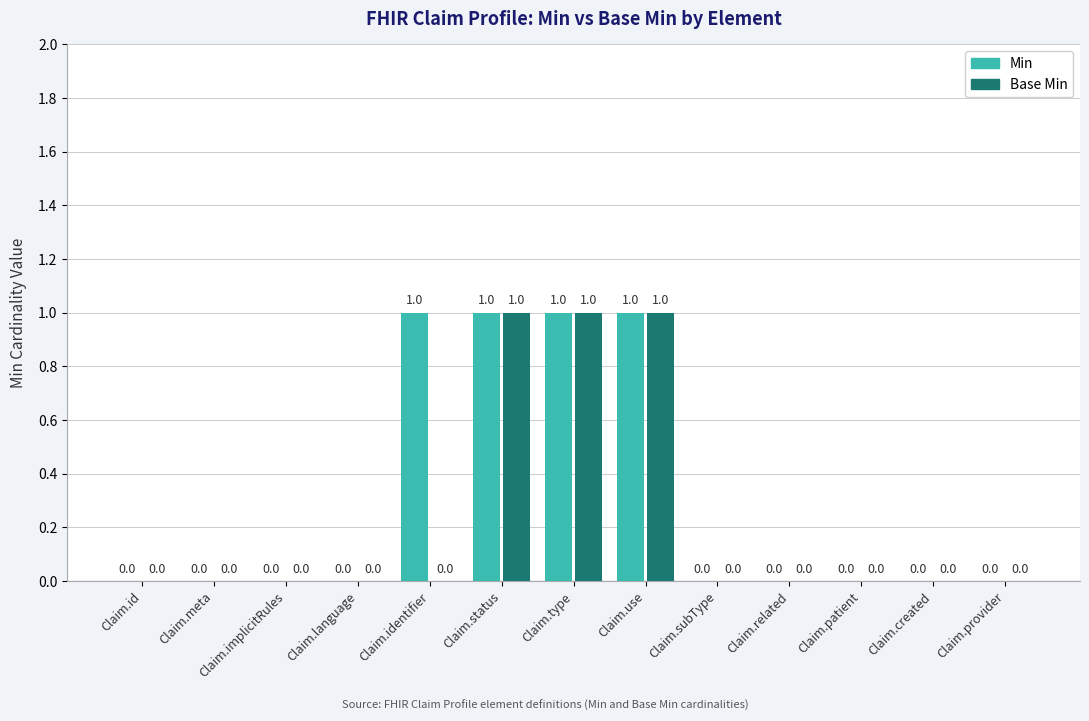

Are the bars grouped side by side (vs. stacked)?

Yes